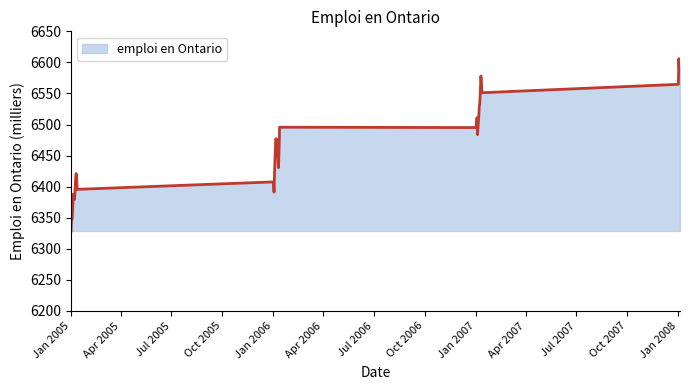

What is the difference between the maximum and minimum values?

277.3